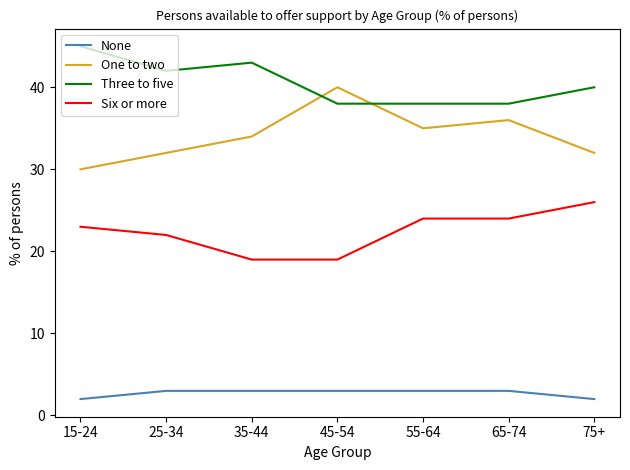

Which category has the highest value across all series?

15-24